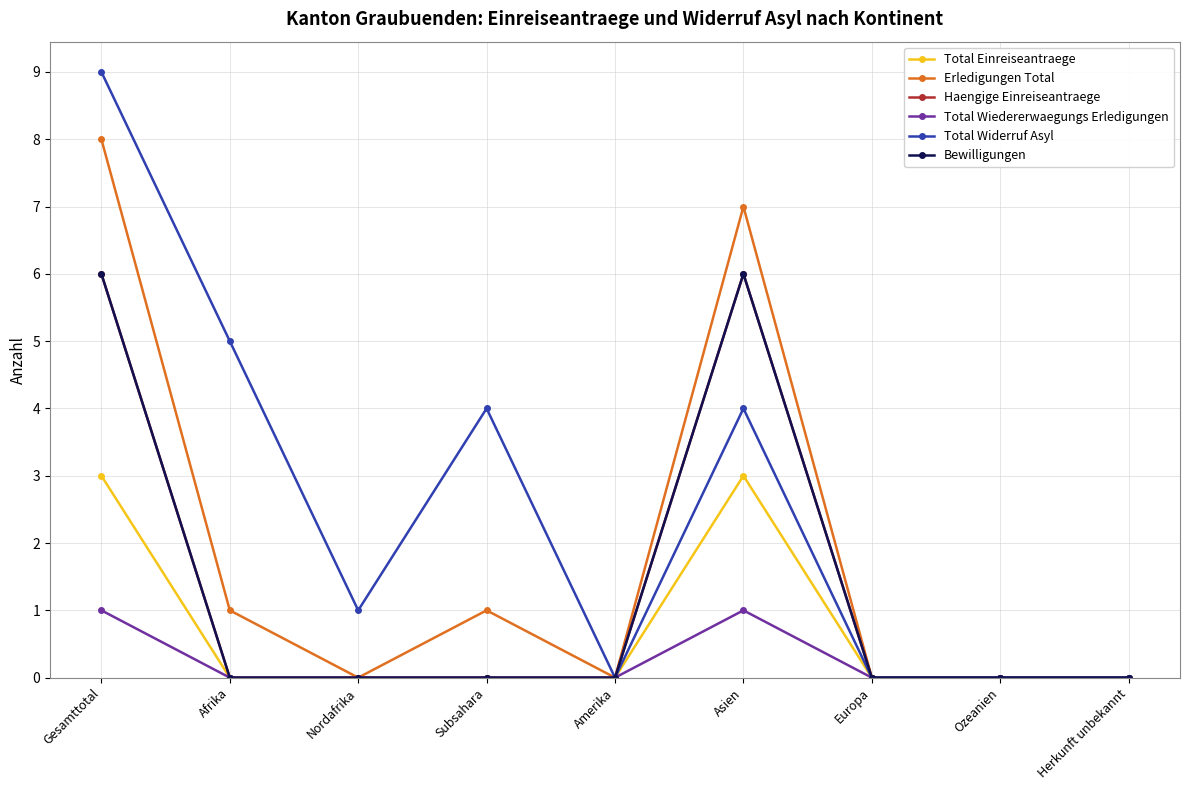

True or false: Total Einreiseantraege and Erledigungen Total intersect in this chart.

False